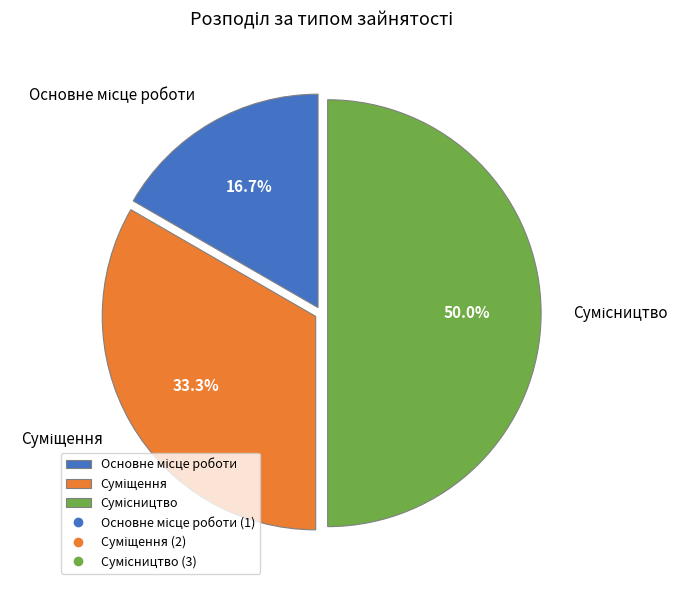

To the nearest percent, what is the difference between the largest and smallest slice percentages?

33%